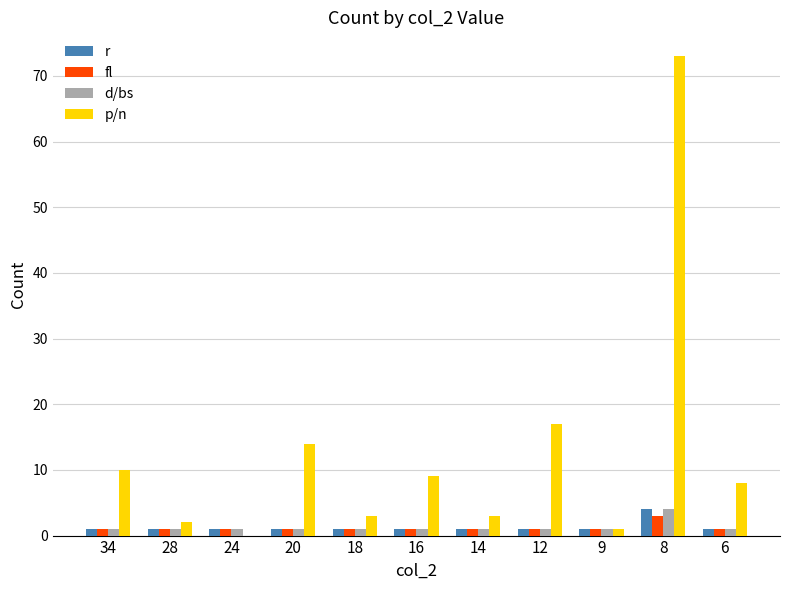

Which series has the largest range (max minus min)?

p/n